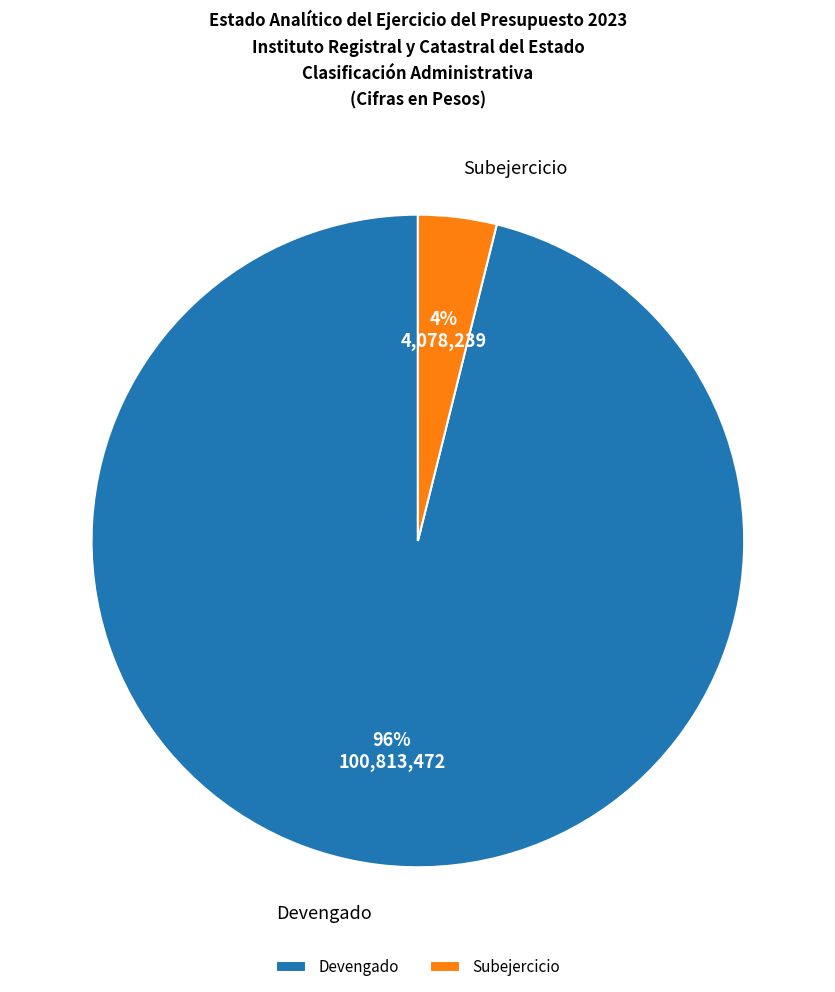

How many segments does this pie chart have?

2